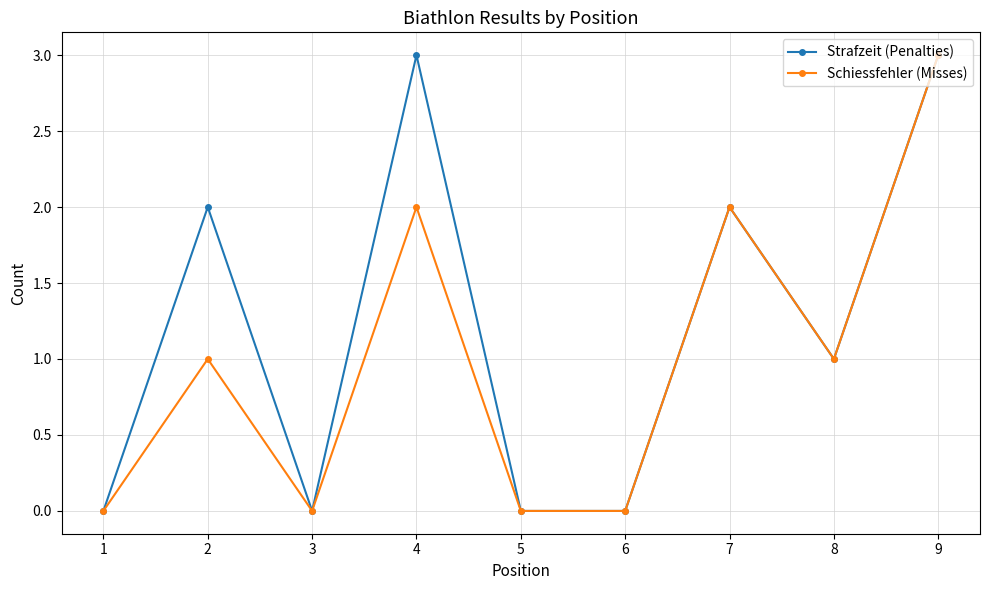

Reading right to left, transcribe all the data shown in this chart.

Strafzeit (Penalties): 3	1	2	0	0	3	0	2	0
Schiessfehler (Misses): 3	1	2	0	0	2	0	1	0